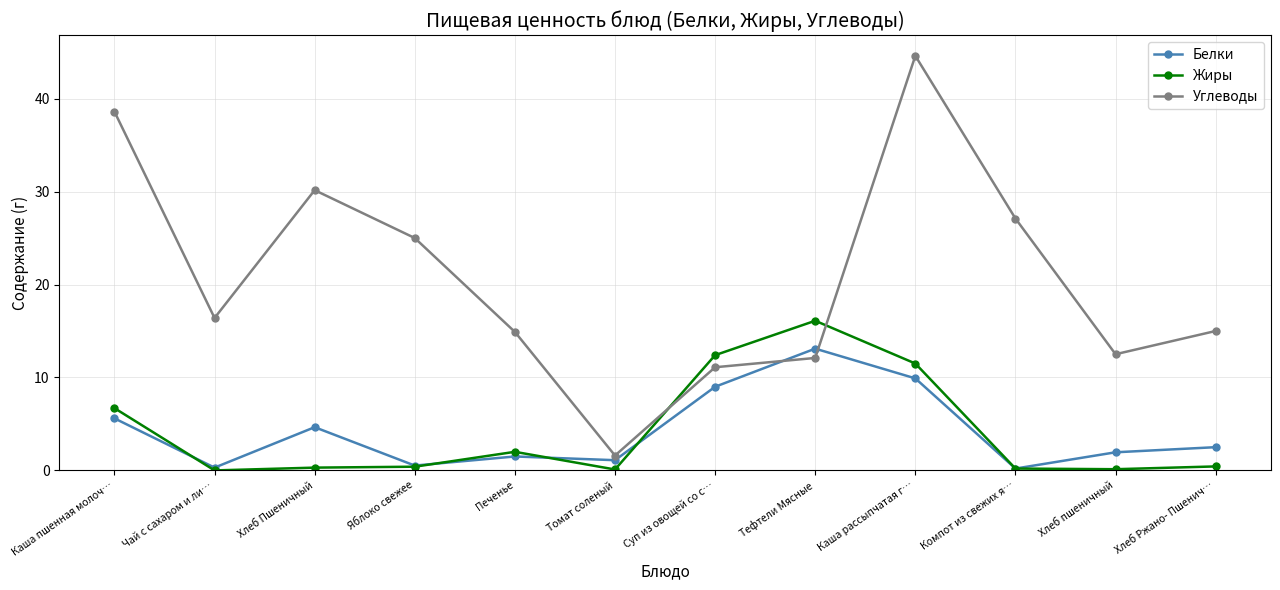

What position from the left is Суп из овощей со с…?

7